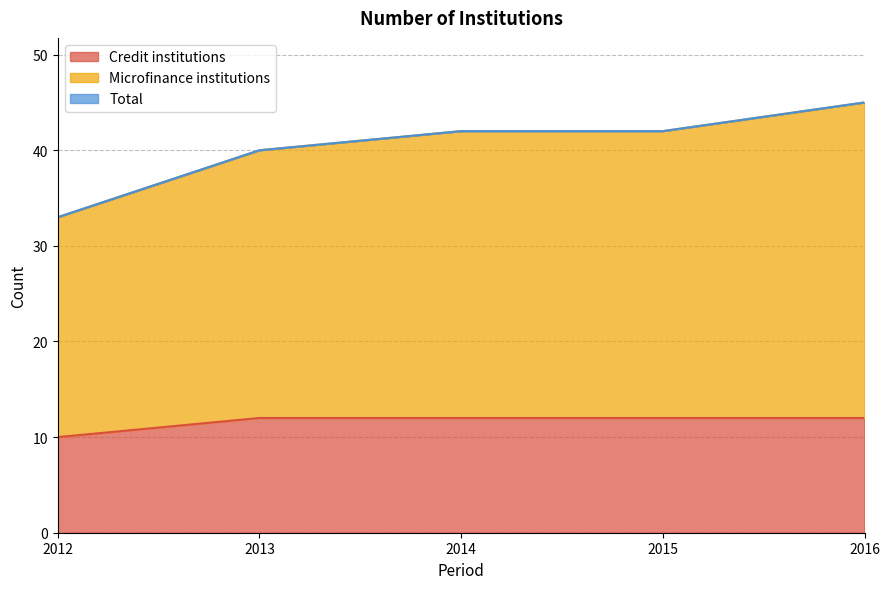

Which has a higher value, 2014 or 2012?

2014